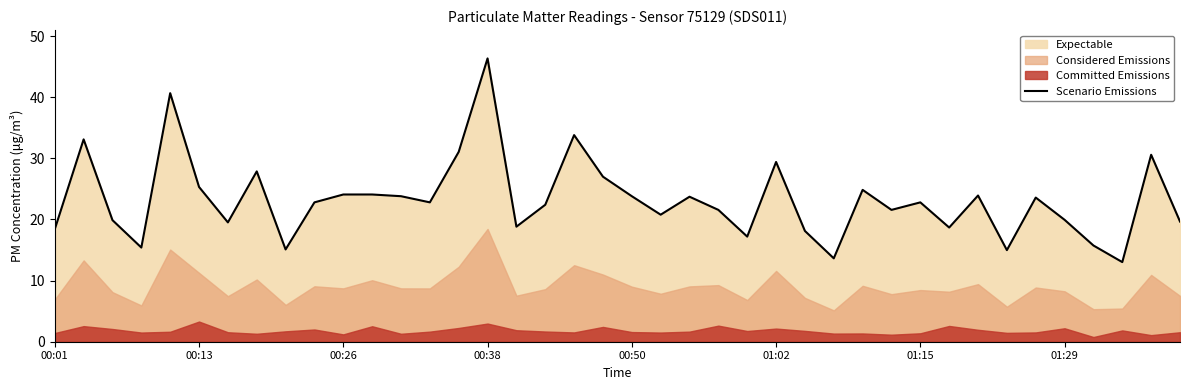

What is the highest value of the Scenario Emissions series?

46.3